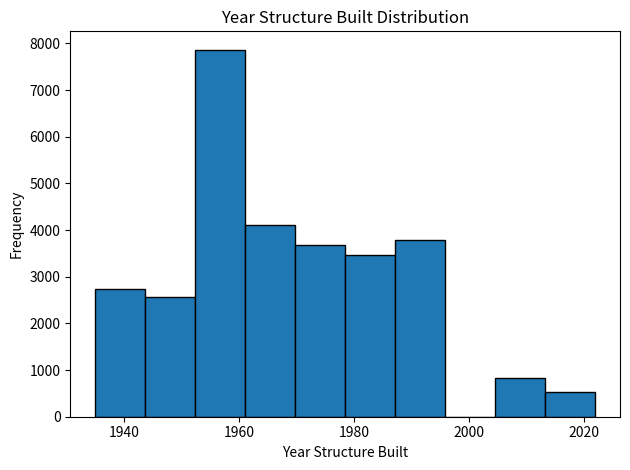

Reading left to right, transcribe this chart: for each bar, give the range it covers on the x-axis and its height. Neither the bar edges nor the heights are printed on the chart, so give them approximately, as read against the axes.

1936 to 1944: 2700
1944 to 1952: 2600
1952 to 1962: 7900
1962 to 1970: 4100
1970 to 1978: 3700
1978 to 1988: 3500
1988 to 1996: 3800
1996 to 2004: 0
2004 to 2014: 800
2014 to 2022: 500